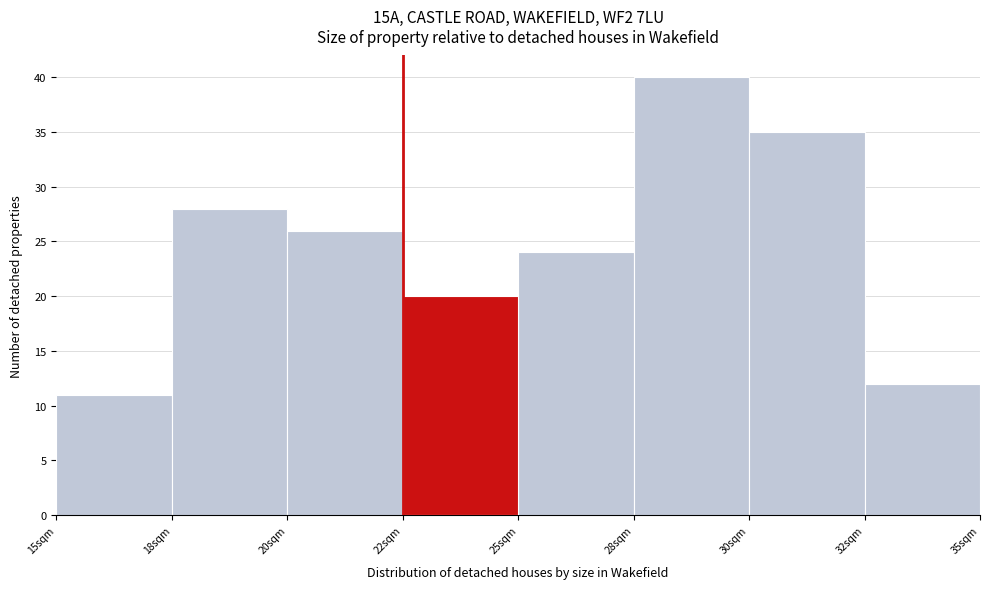

Reading right to left, extract all data points from this chart.

32sqm=12	30sqm=35	28sqm=40	25sqm=24	22sqm=20	20sqm=26	18sqm=28	15sqm=11